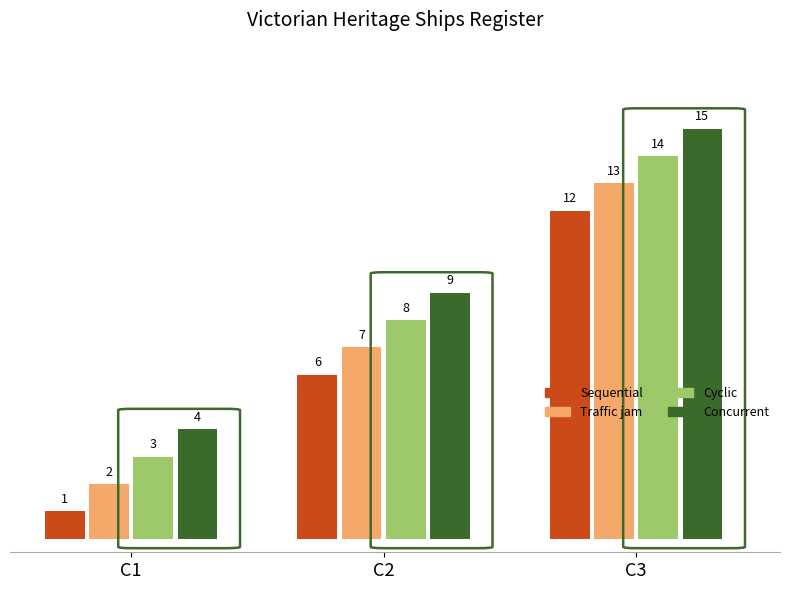

What value does the Cyclic series have at C3, to the nearest 5?

15